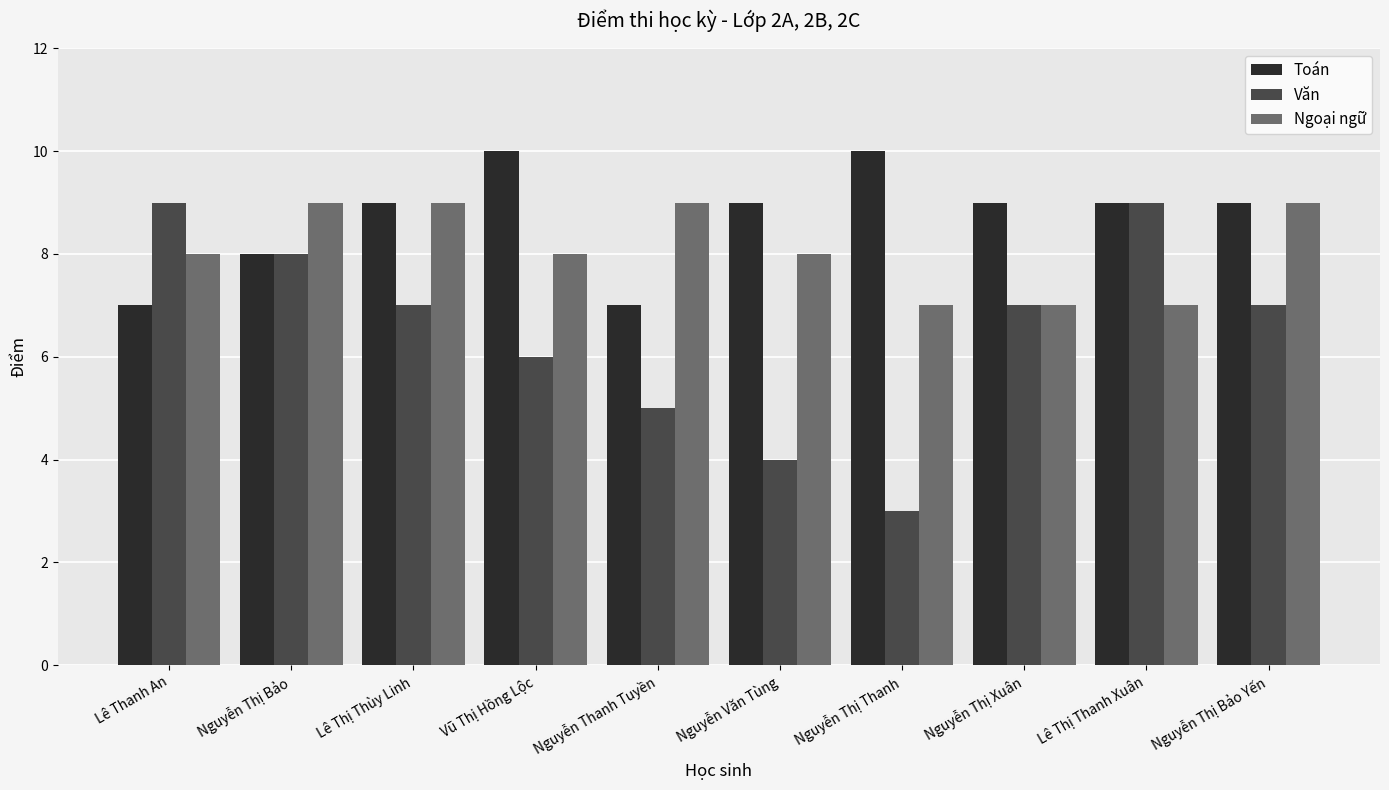

What are all the series names shown in the legend?

Toán, Văn, Ngoại ngữ